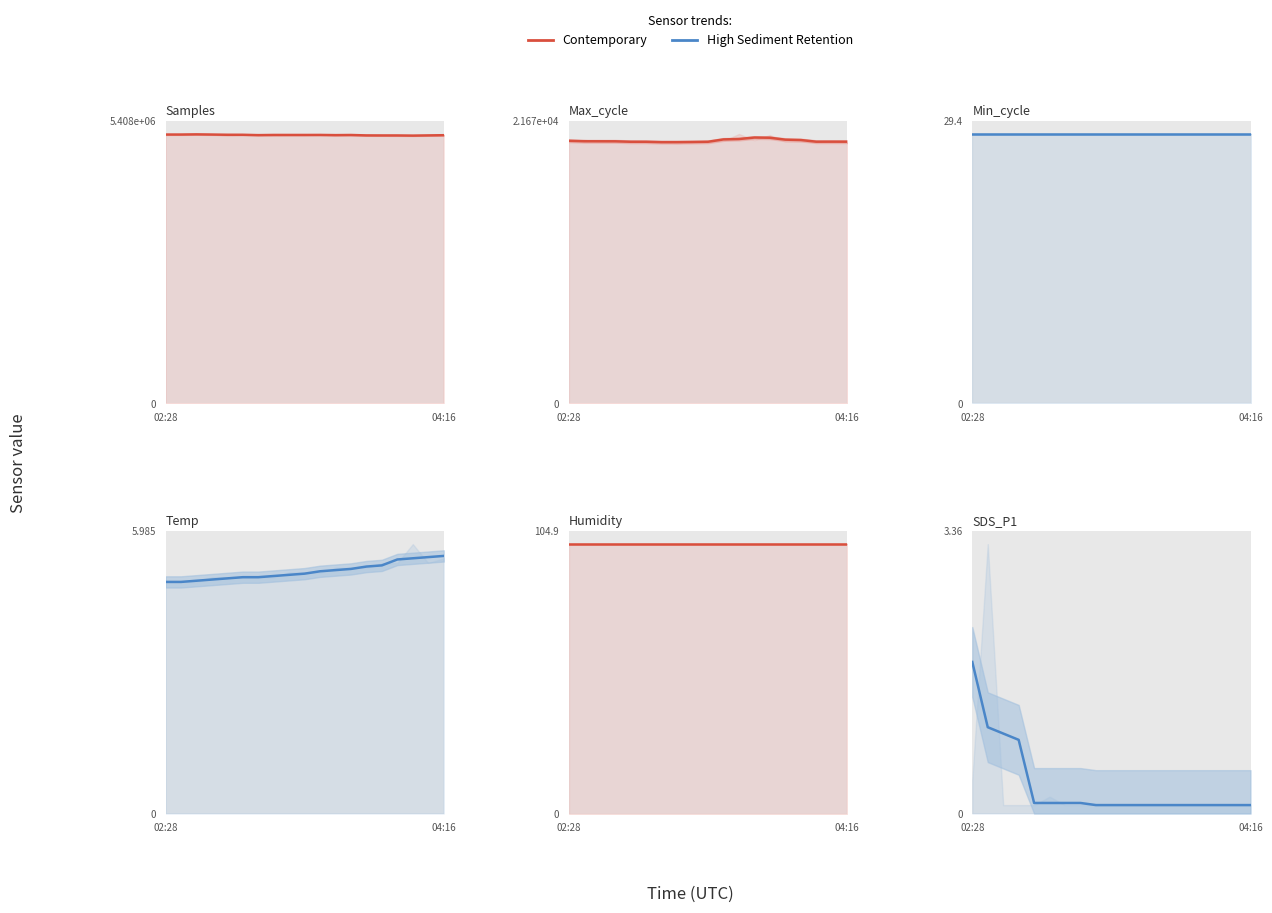

Reading left to right, list all the values displayed in this chart.

Samples: 5139130.5	5139101.2	5142363.5	5139043.8	5134954.0	5134738.0	5127784.2	5131267.5	5131009.0	5130928.8	5131532.8	5127980.0	5130511.5	5122367.0	5121737.0	5121559.5	5118692.2	5122494.5	5126446.0
Max_cycle: 20118.0	20080.5	20078.8	20076.8	20042.2	20041.5	20011.5	20012.5	20024.8	20041.8	20221.5	20251.0	20365.8	20349.8	20203.2	20175.0	20047.8	20049.5	20048.0
Min_cycle: 28.0	28.0	28.0	28.0	28.0	28.0	28.0	28.0	28.0	28.0	28.0	28.0	28.0	28.0	28.0	28.0	28.0	28.0	28.0
Temp: 4.9	4.9	4.9	5.0	5.0	5.0	5.0	5.0	5.1	5.1	5.1	5.2	5.2	5.2	5.3	5.4	5.4	5.4	5.5
Humidity: 99.9	99.9	99.9	99.9	99.9	99.9	99.9	99.9	99.9	99.9	99.9	99.9	99.9	99.9	99.9	99.9	99.9	99.9	99.9
SDS_P1: 1.8	1.0	0.9	0.9	0.1	0.1	0.1	0.1	0.1	0.1	0.1	0.1	0.1	0.1	0.1	0.1	0.1	0.1	0.1